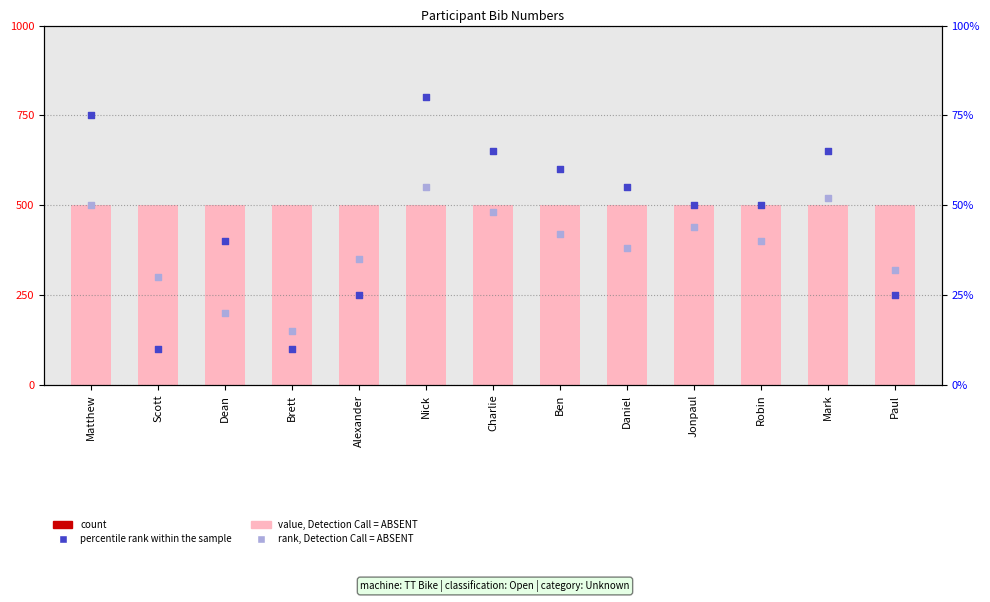

At which category is the sum across all series the highest?

Nick